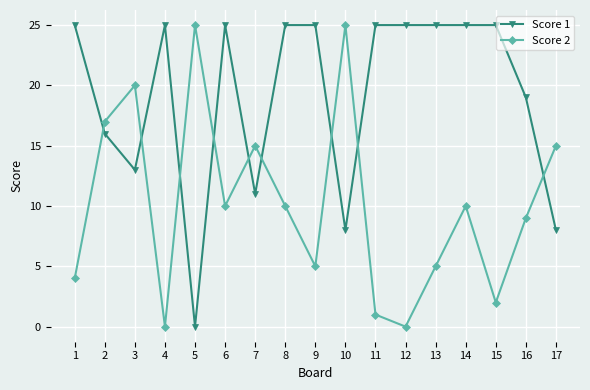

What is the total value across all series at 15?

27